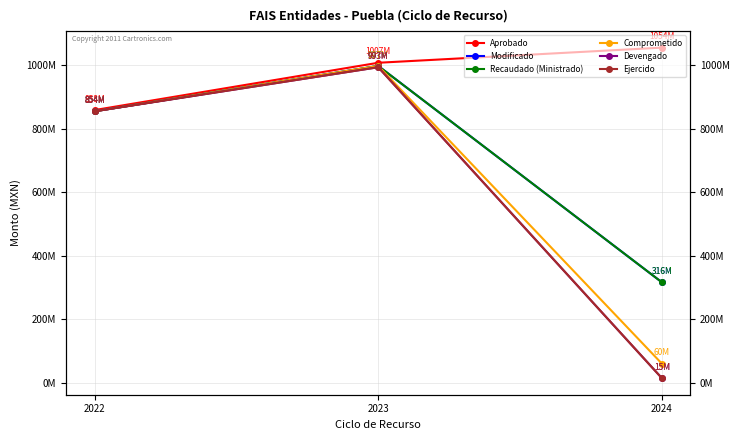

Which series has the largest range (max minus min)?

Devengado